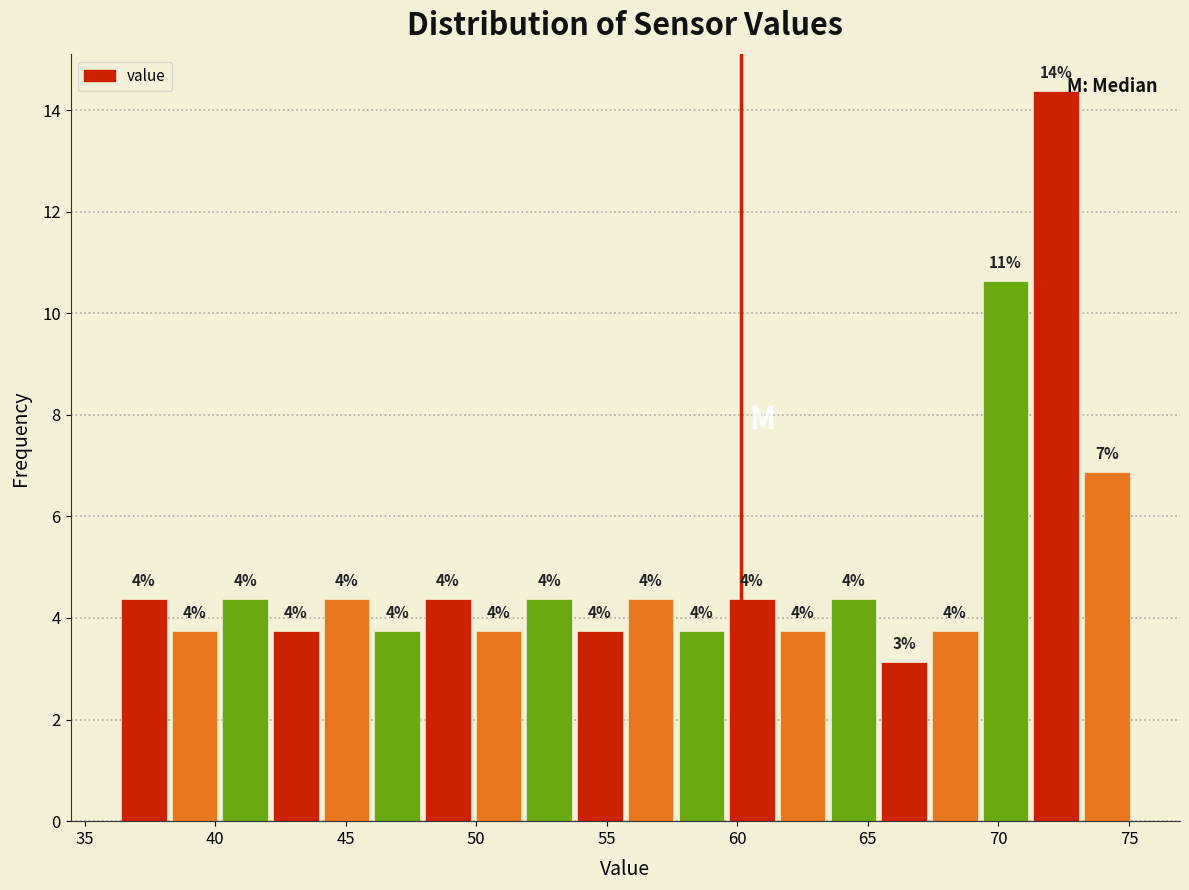

Around what value on the x-axis is the tallest bar? Give the approximate position of its centre, as read against the axis.

72.0